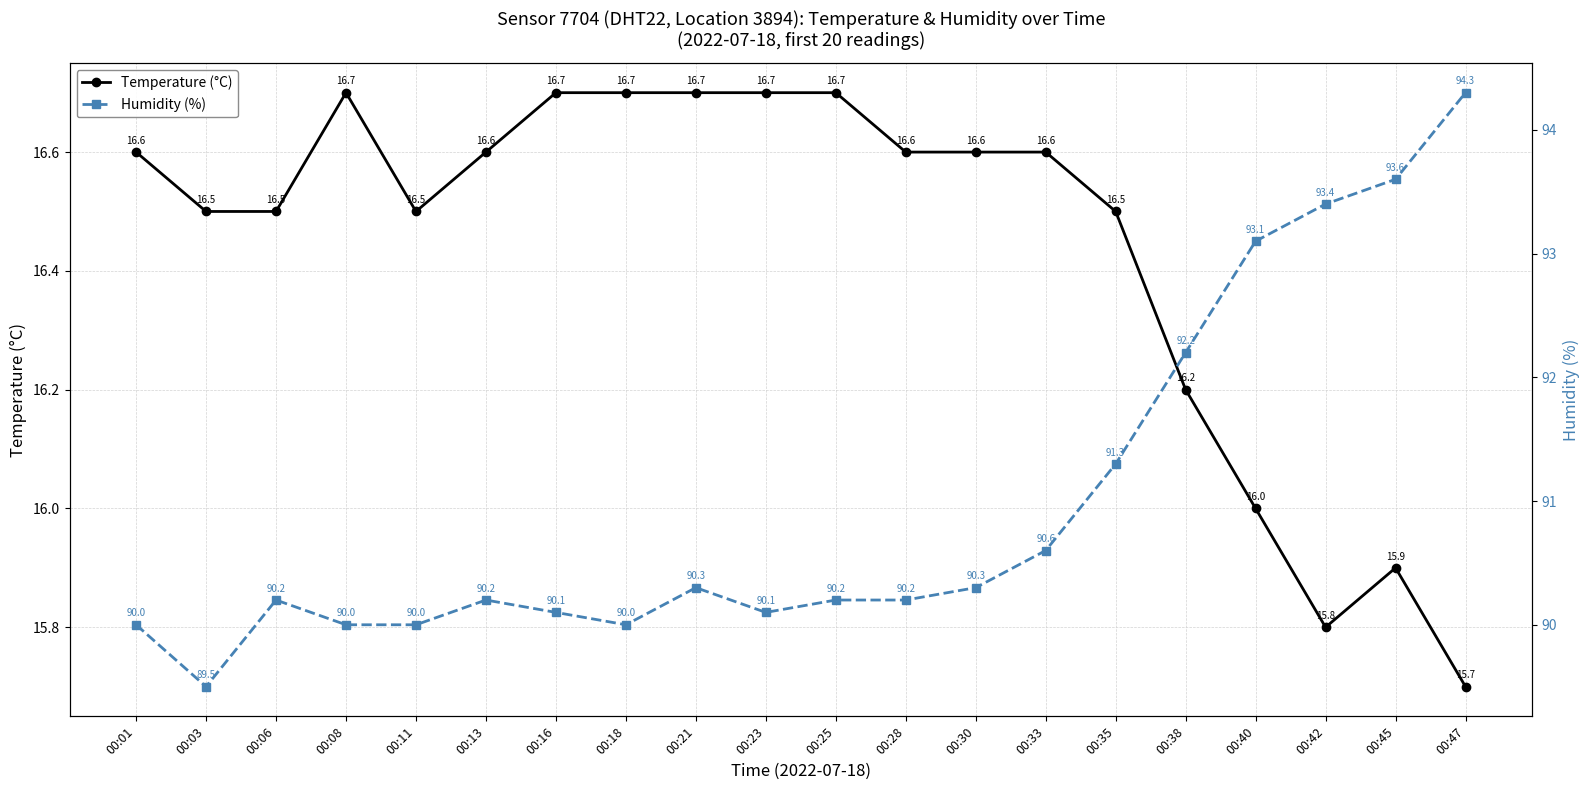

How many data points does each series have?

20